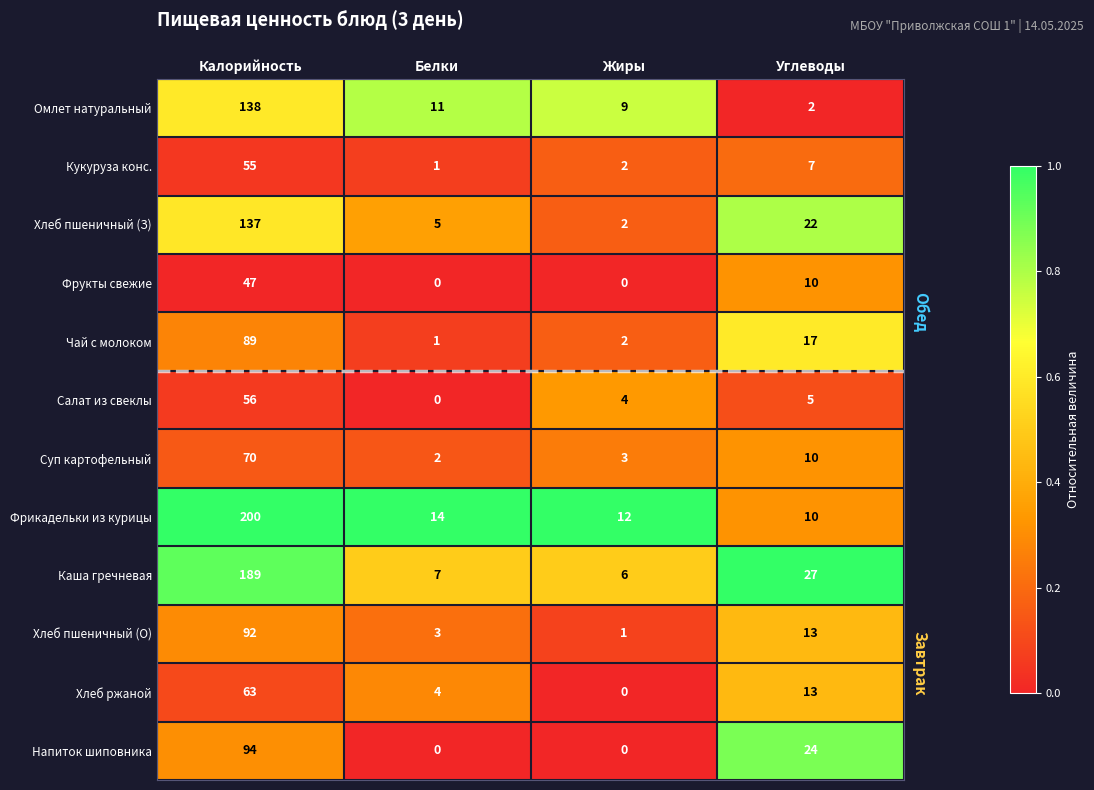

Which category has the lowest value in the Суп картофельный series?

Белки